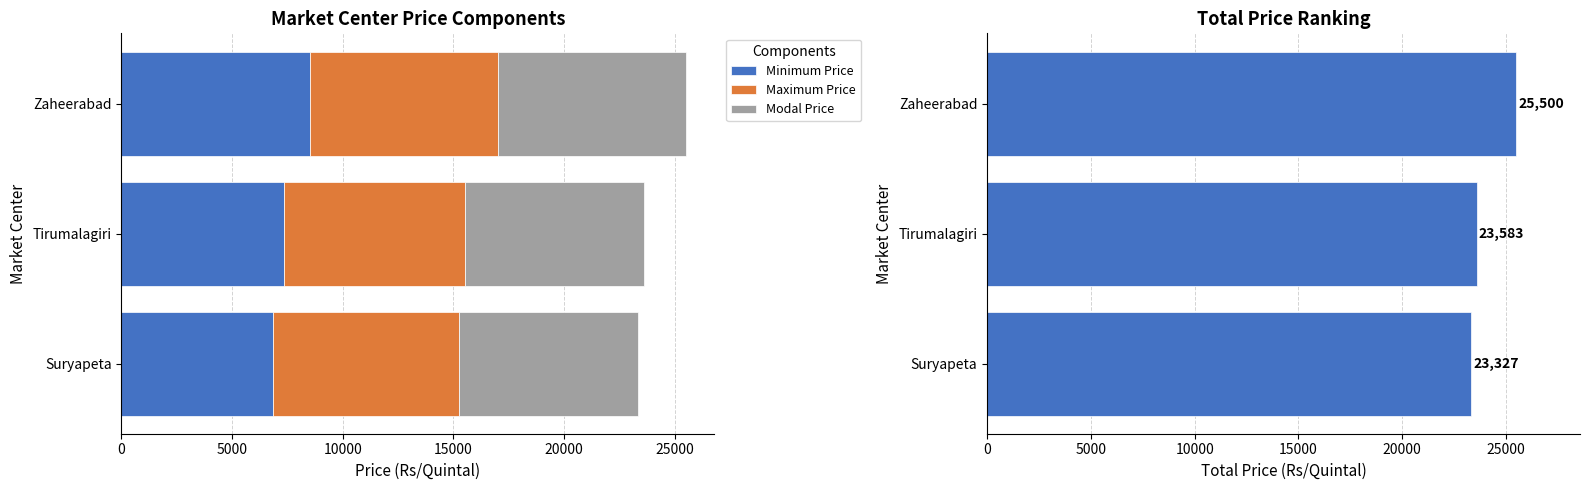

Does the chart contain stacked bars?

No